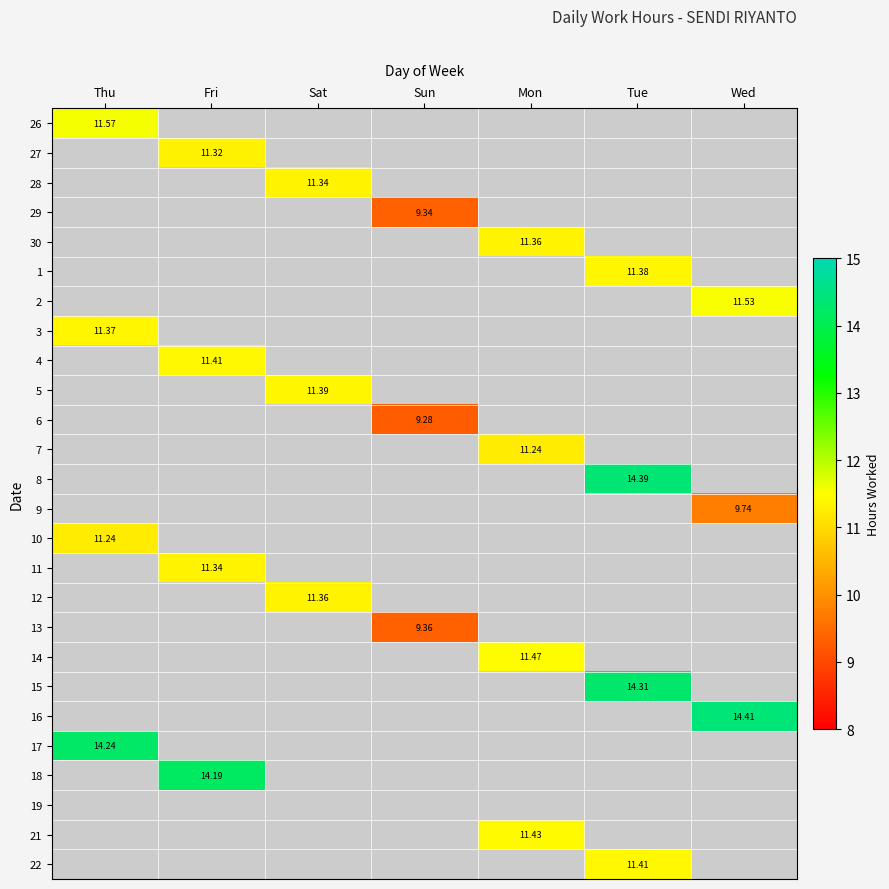

How many values in 22 are above zero?

1